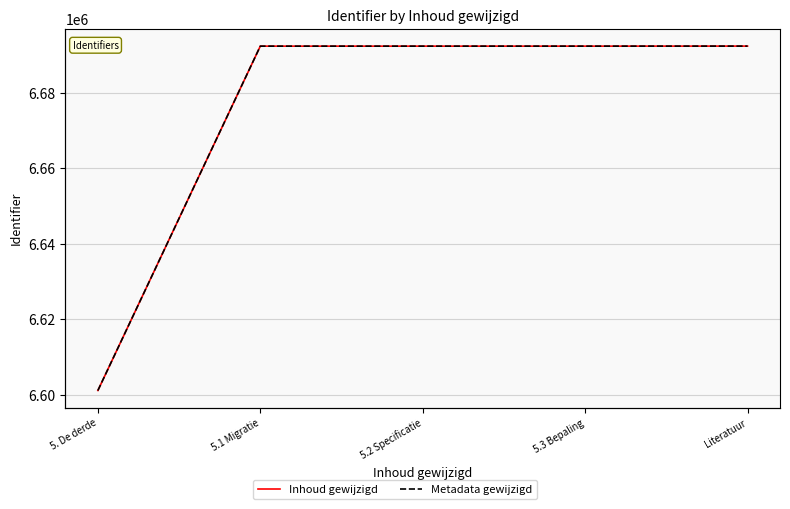

At which label does Metadata gewijzigd reach its peak?

Literatuur